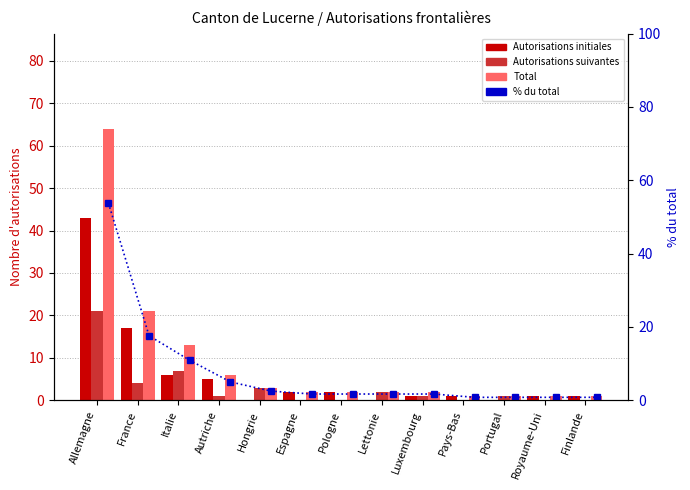

Which has a higher value, Pologne or Hongrie?

Pologne